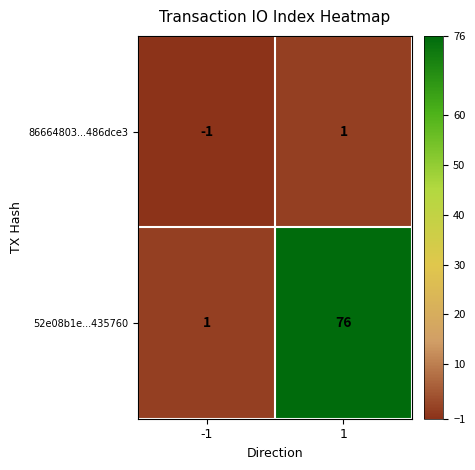

Rank the series by their maximum value, from highest to lowest.

52e08b1e...435760, 86664803...486dce3